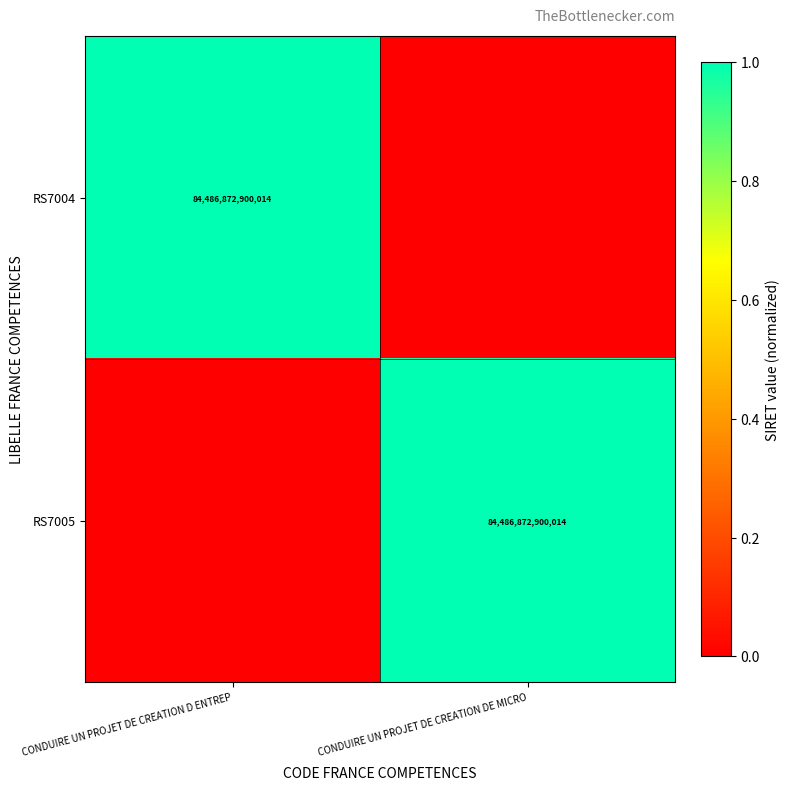

Is it true that RS7004 equals 141446471538550 at CONDUIRE UN PROJET DE CREATION D ENTREP?

False